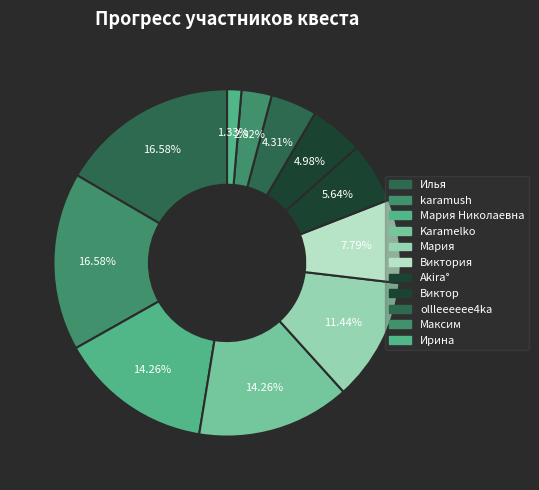

How many segments does this pie chart have?

11